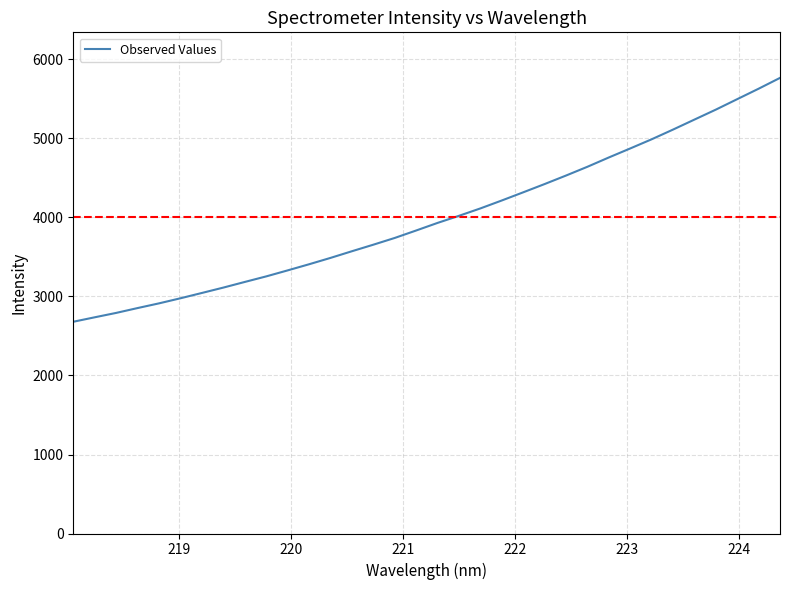

What is the greatest value displayed?

5767.0